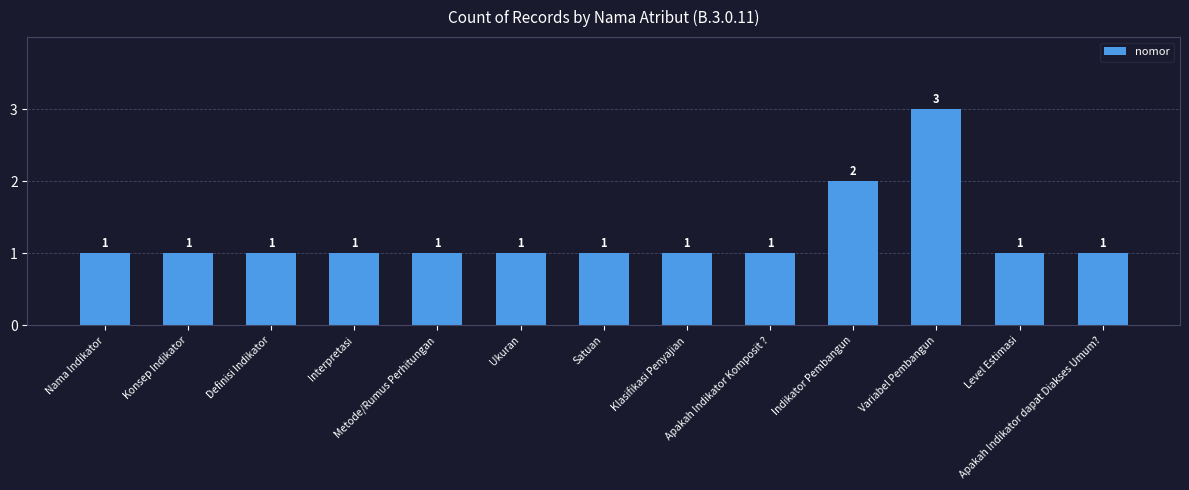

Reading left to right, list all the values displayed in this chart.

1	1	1	1	1	1	1	1	1	2	3	1	1